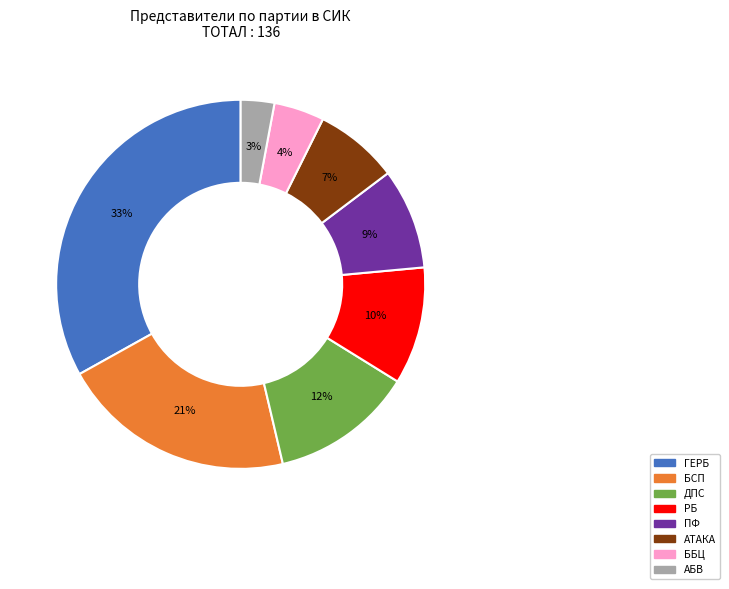

Which category has the biggest portion of the pie?

ГЕРБ